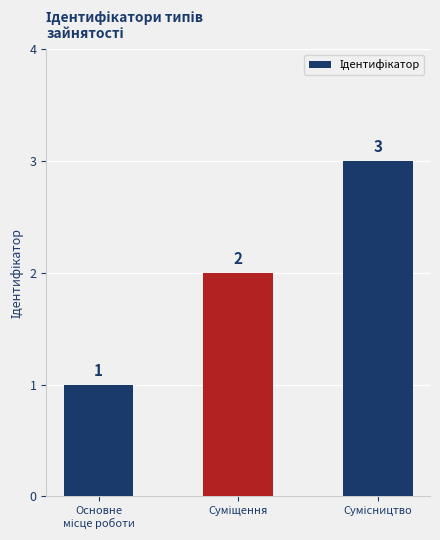

Reading right to left, what are all the values shown in this chart?

3	2	1